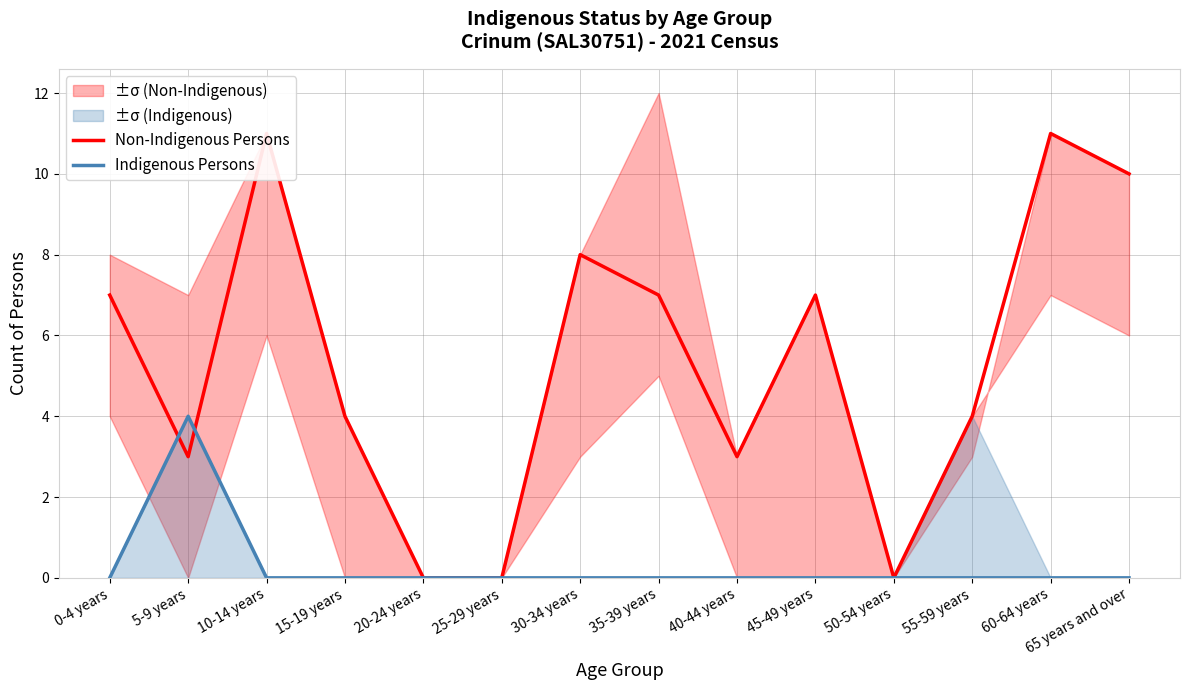

Rank the categories by Indigenous Persons value from lowest to highest.

0-4 years, 10-14 years, 15-19 years, 20-24 years, 25-29 years, 30-34 years, 35-39 years, 40-44 years, 45-49 years, 50-54 years, 55-59 years, 60-64 years, 65 years and over, 5-9 years